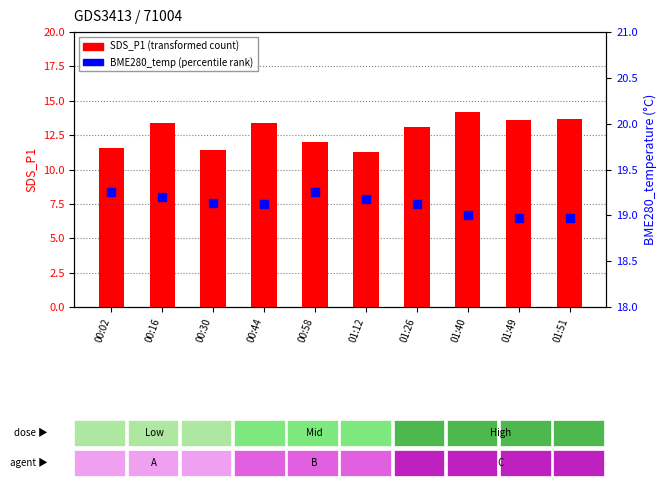

Which series has the largest total across all categories?

BME280_temperature